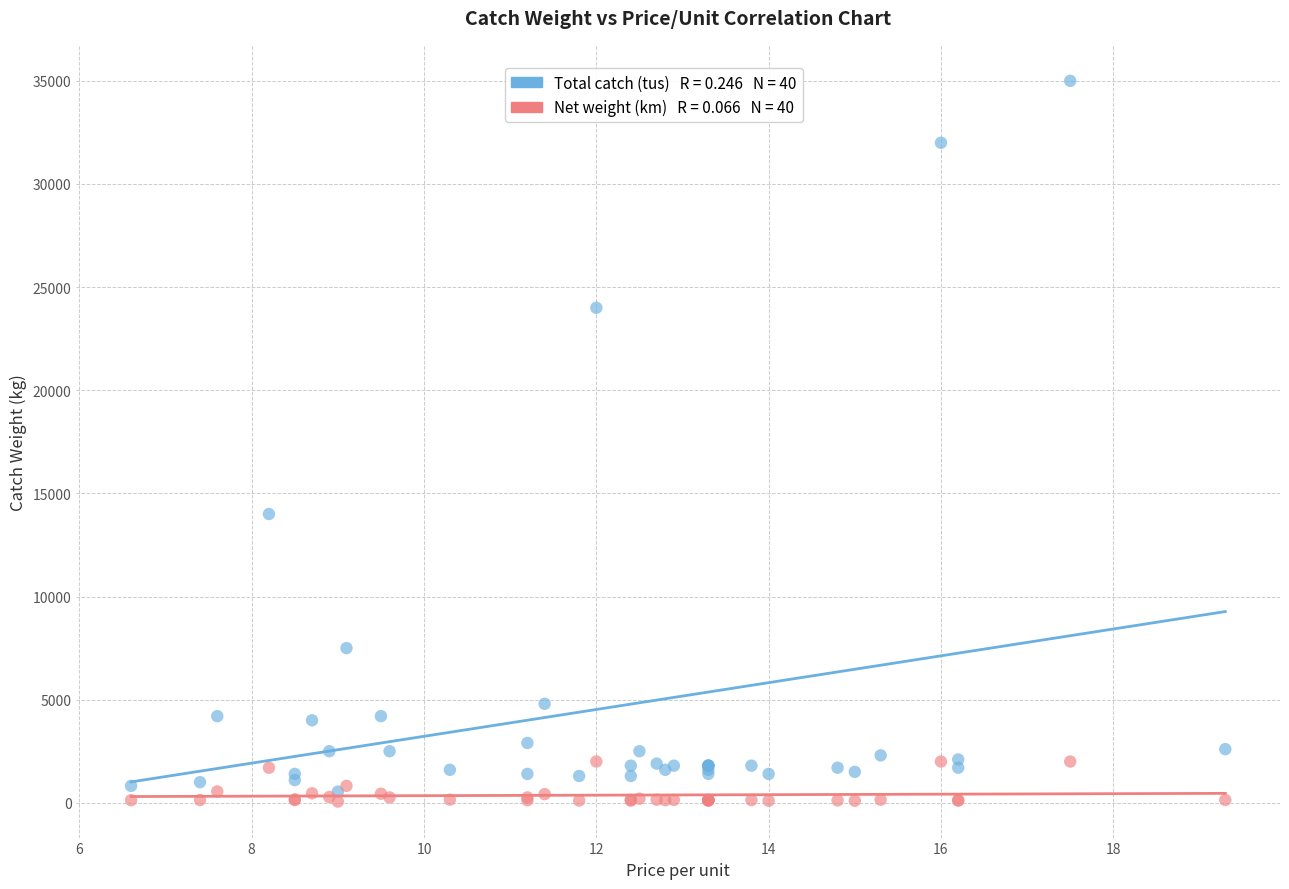

Across all series, what Y value is closest to 17530?

14000